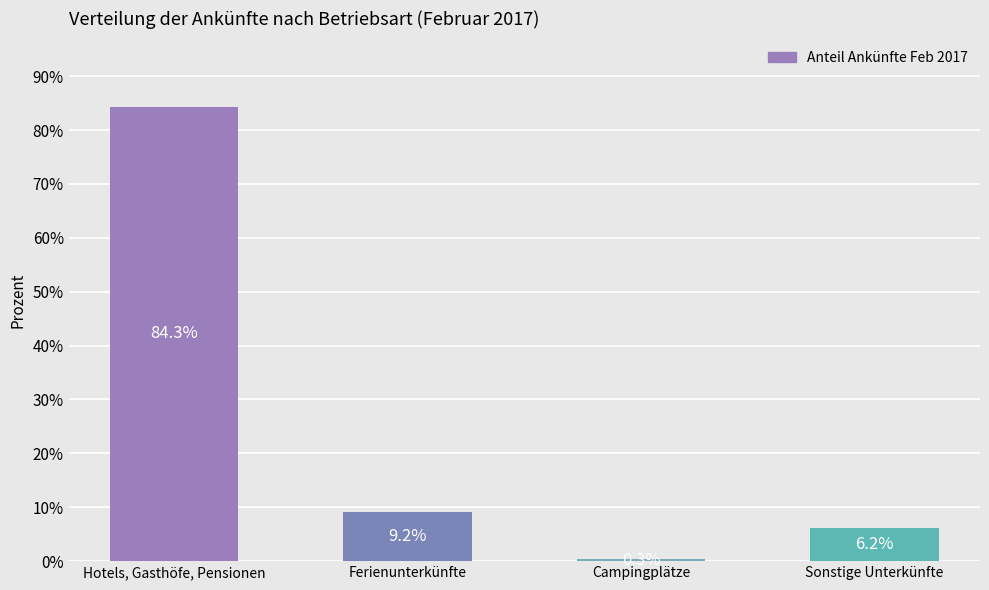

How many bars are there in total?

4